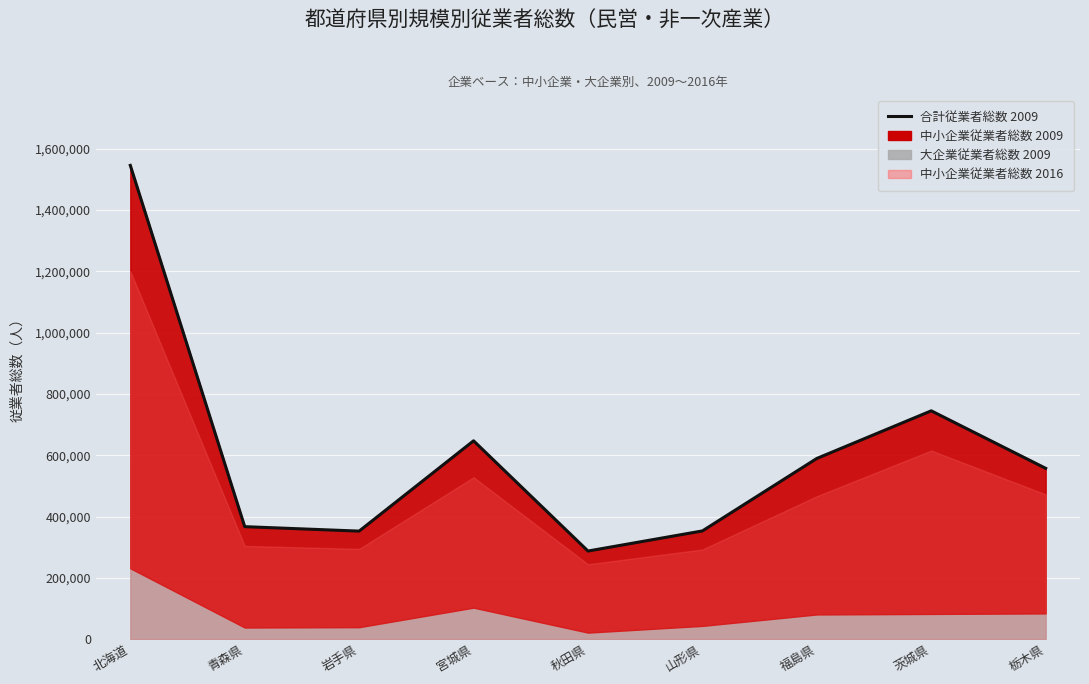

List the labels in order of value, smallest first.

秋田県, 岩手県, 山形県, 青森県, 栃木県, 福島県, 宮城県, 茨城県, 北海道